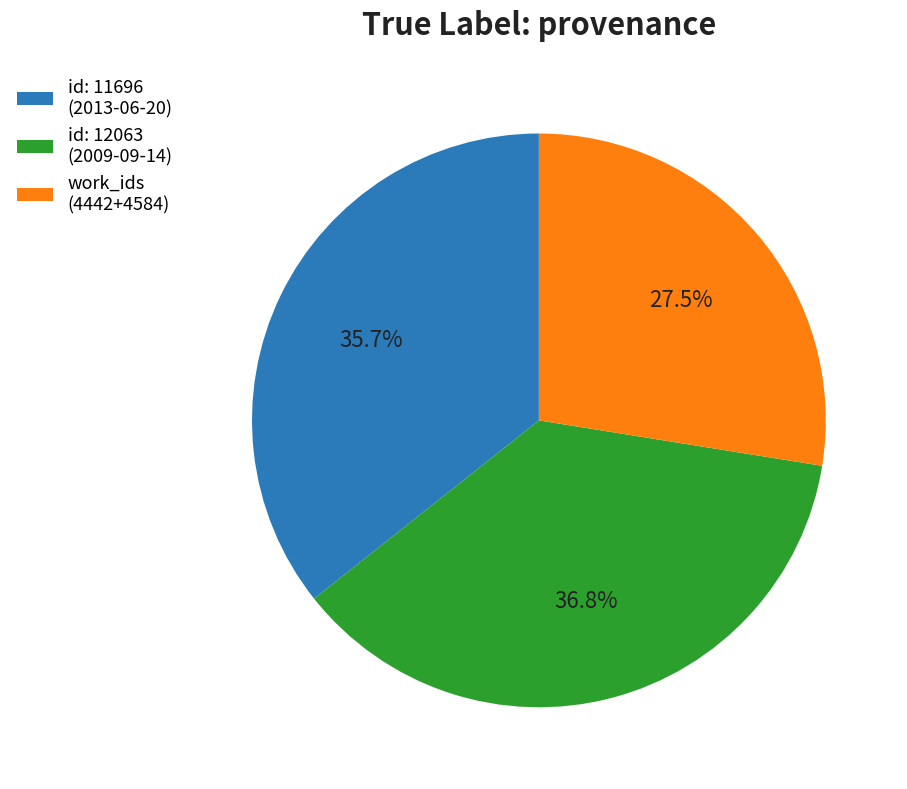

Between id: 12063 (2009-09-14) and id: 11696 (2013-06-20), which is larger?

id: 12063 (2009-09-14)